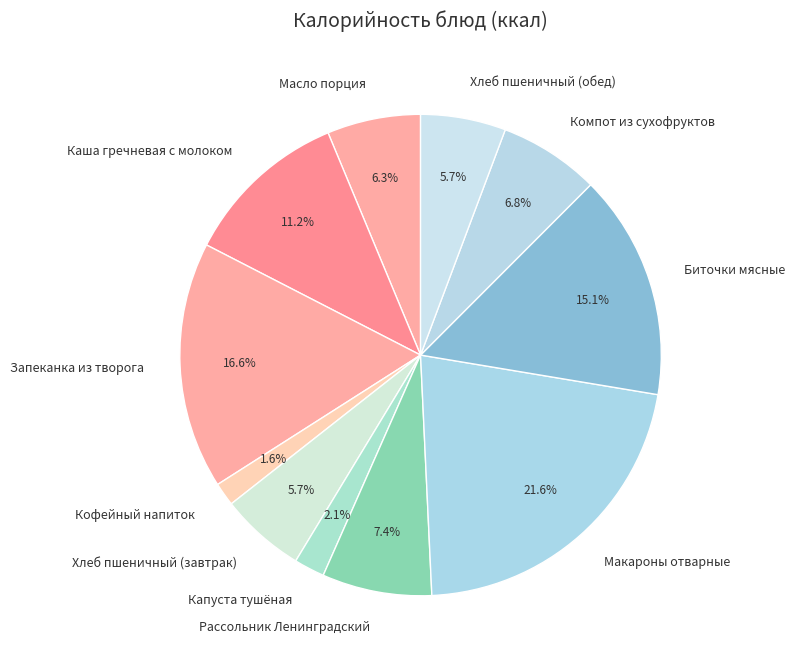

What is the largest slice in the pie chart?

Макароны отварные